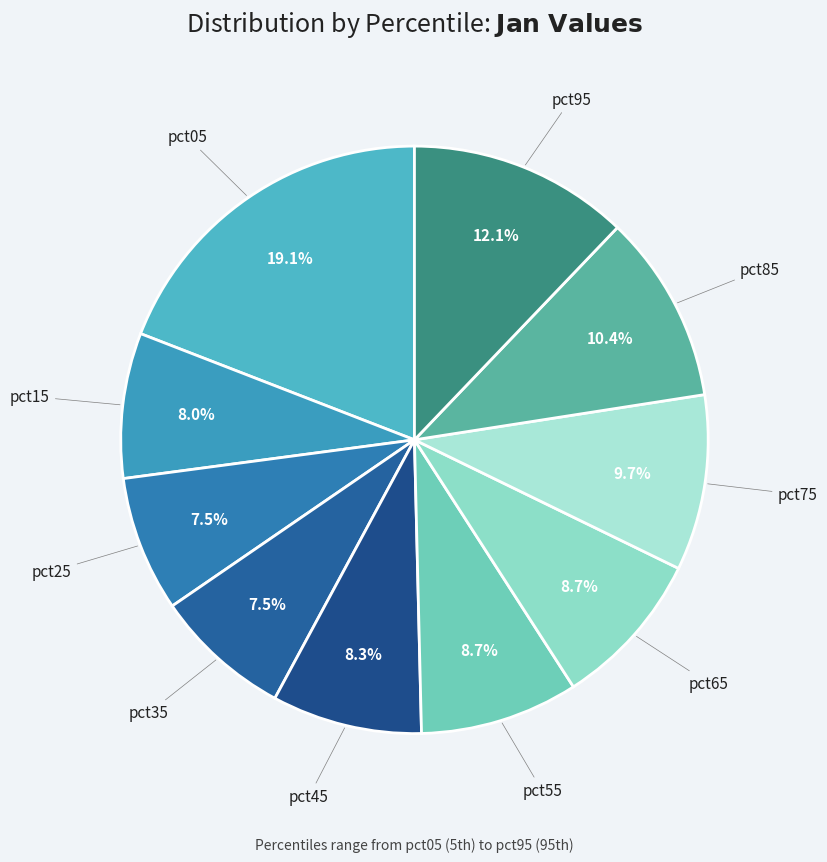

Does any single category account for the majority?

No